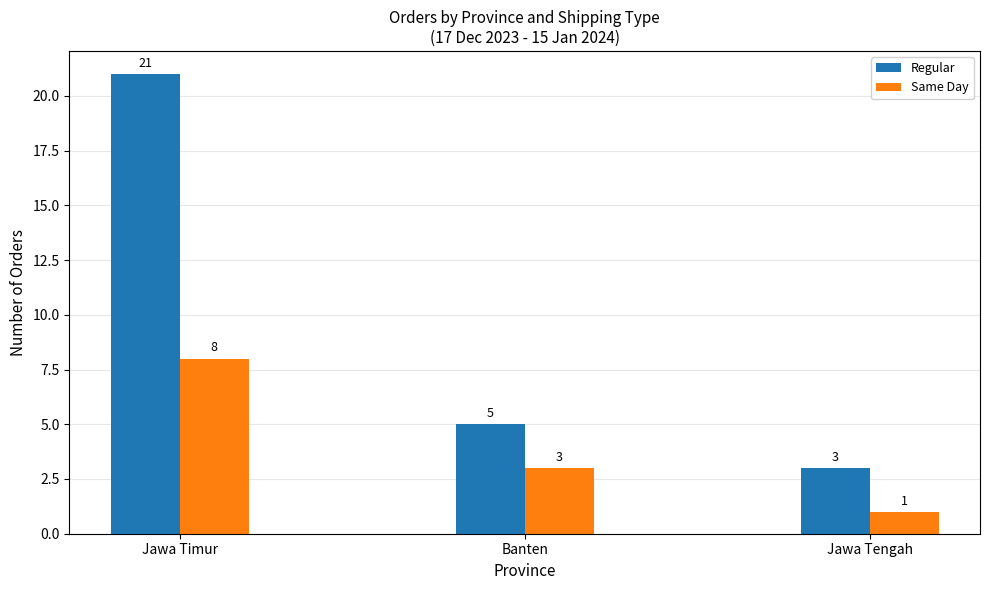

Which series has the largest total across all categories?

Regular